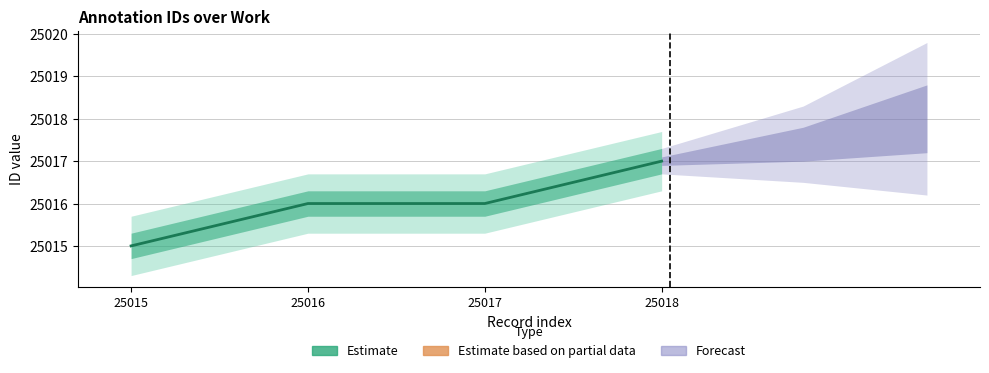

Reading left to right, extract all data points from this chart.

25015=25015	25016=25016	25017=25016	25018=25017